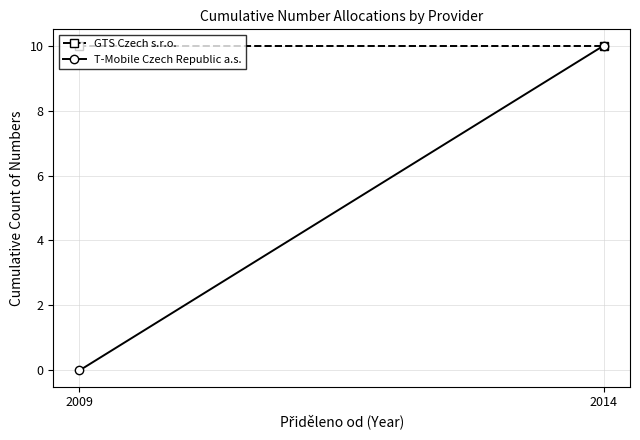

How many data points in T-Mobile Czech Republic a.s. are less than 10?

1